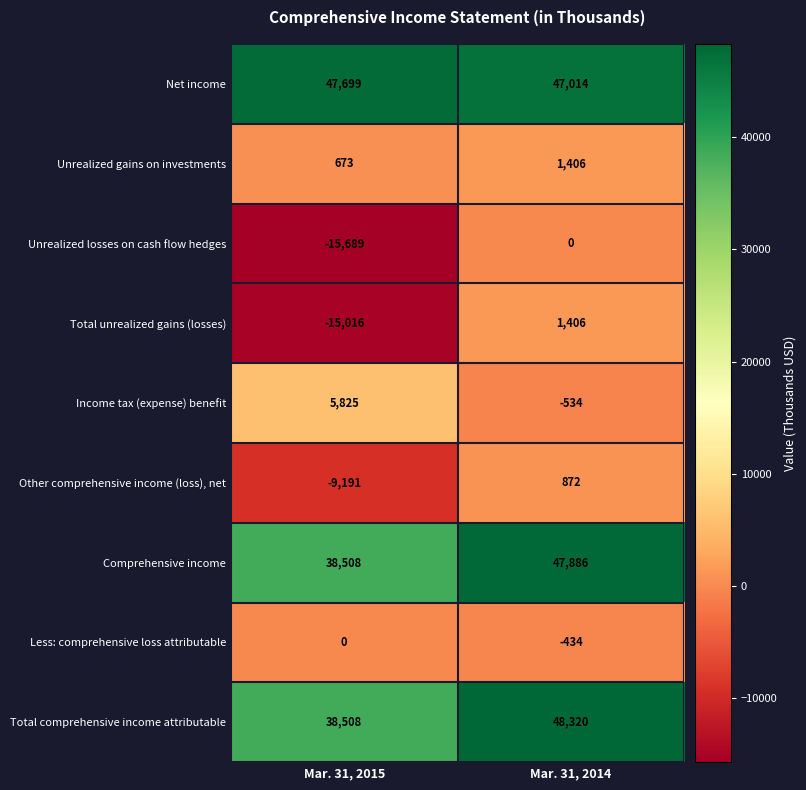

What is the sum of all Unrealized gains on investments values?

2079